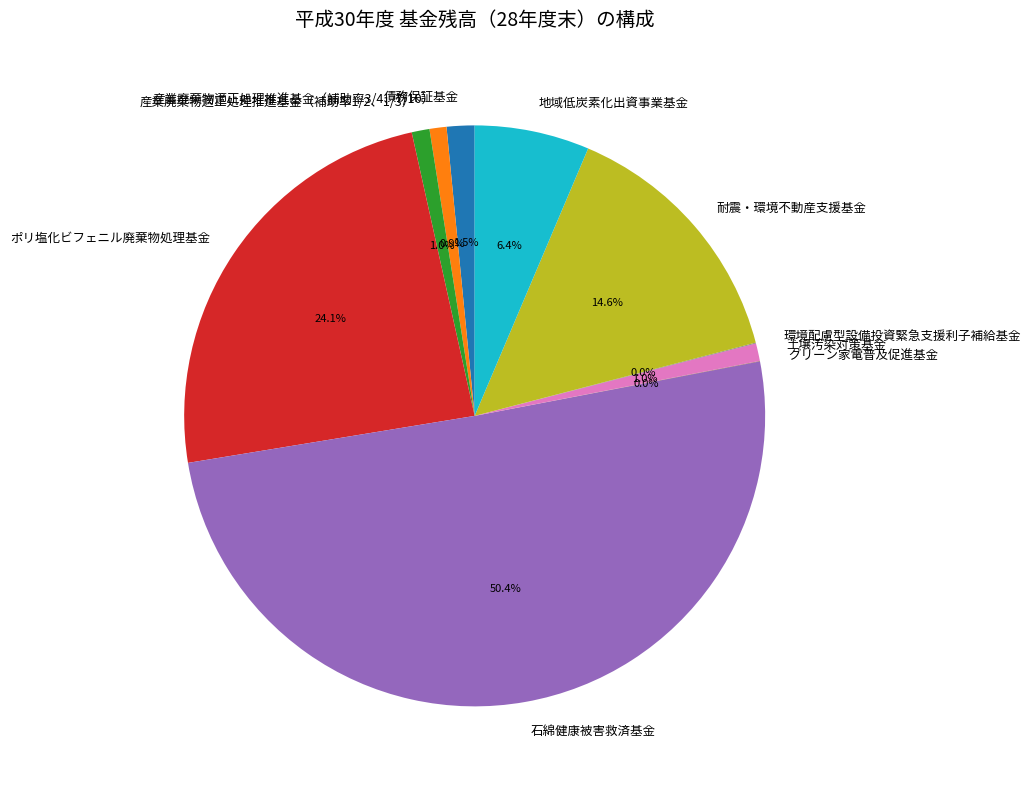

Between 石綿健康被害救済基金 and 債務保証基金, which is larger?

石綿健康被害救済基金